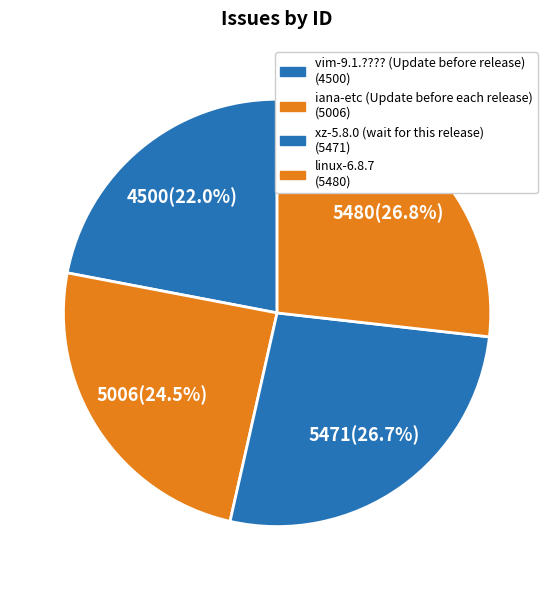

Between vim-9.1.???? (Update before release) and iana-etc (Update before each release), which is larger?

iana-etc (Update before each release)